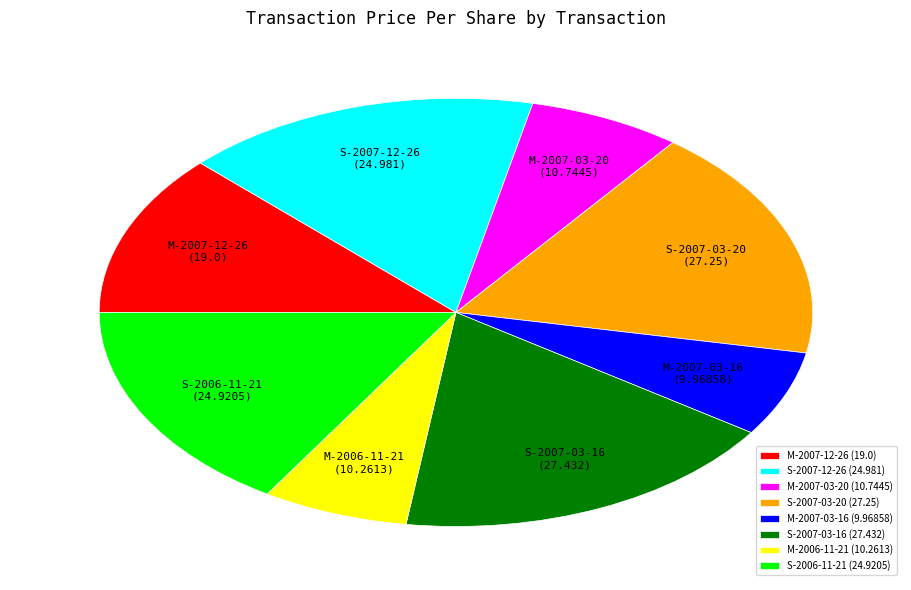

Approximately how many times larger is the value at M-2006-11-21 (10.2613) compared to M-2007-03-20 (10.7445)?

1.0